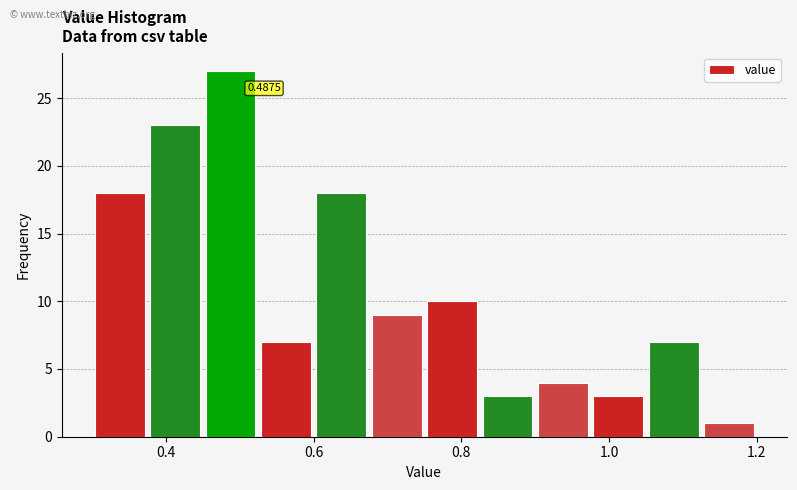

Around what value on the x-axis is the tallest bar? Give the approximate position of its centre, as read against the axis.

0.48